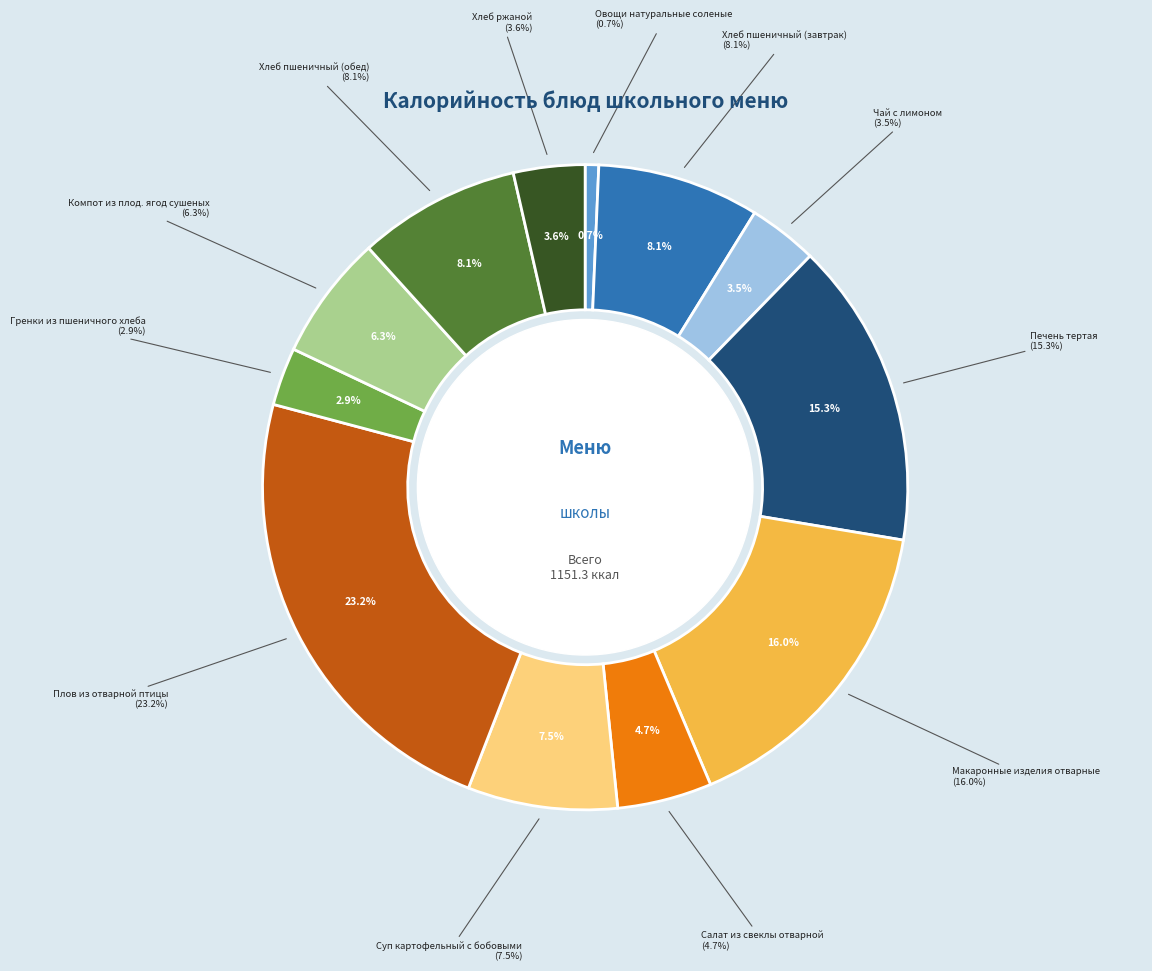

What percentage is NOT represented by Хлеб пшеничный (завтрак)?

91.9%